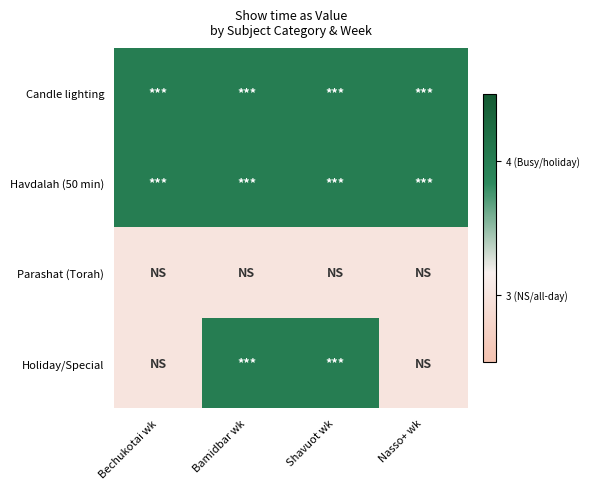

Reading left to right, list all the values displayed in this chart.

Candle lighting: Bechukotai wk=4	Bamidbar wk=4	Shavuot wk=4	Nasso+ wk=4
Havdalah (50 min): Bechukotai wk=4	Bamidbar wk=4	Shavuot wk=4	Nasso+ wk=4
Parashat (Torah): Bechukotai wk=3	Bamidbar wk=3	Shavuot wk=3	Nasso+ wk=3
Holiday/Special: Bechukotai wk=3	Bamidbar wk=4	Shavuot wk=4	Nasso+ wk=3